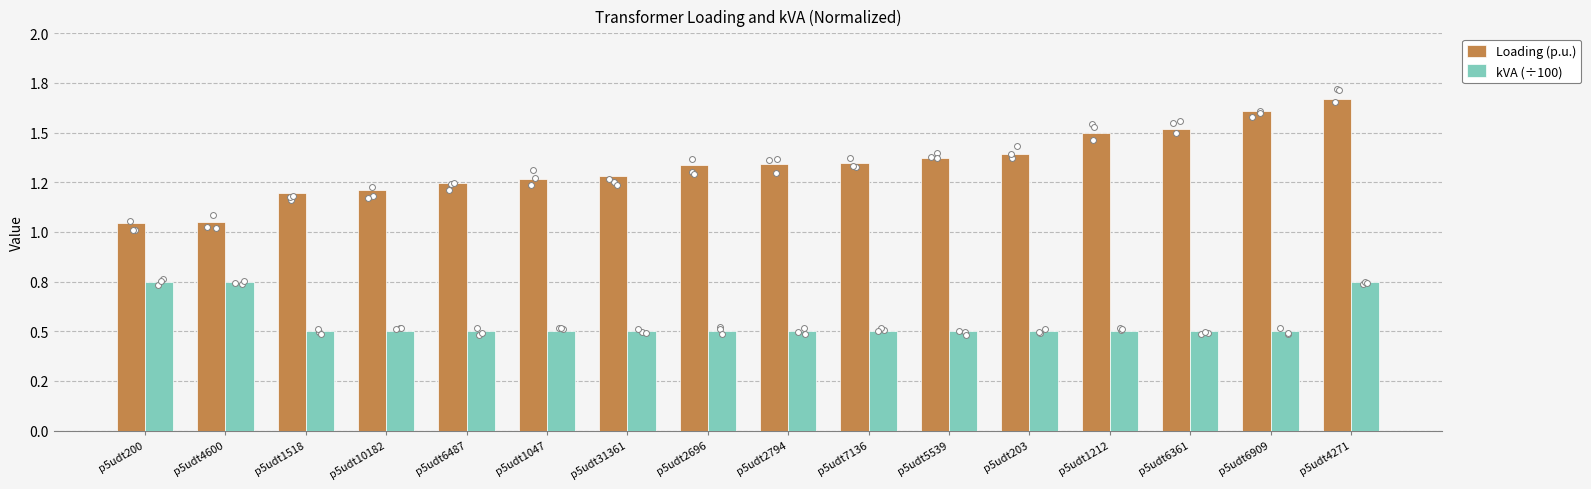

Which series contains the highest Y value?

Loading (p.u.)